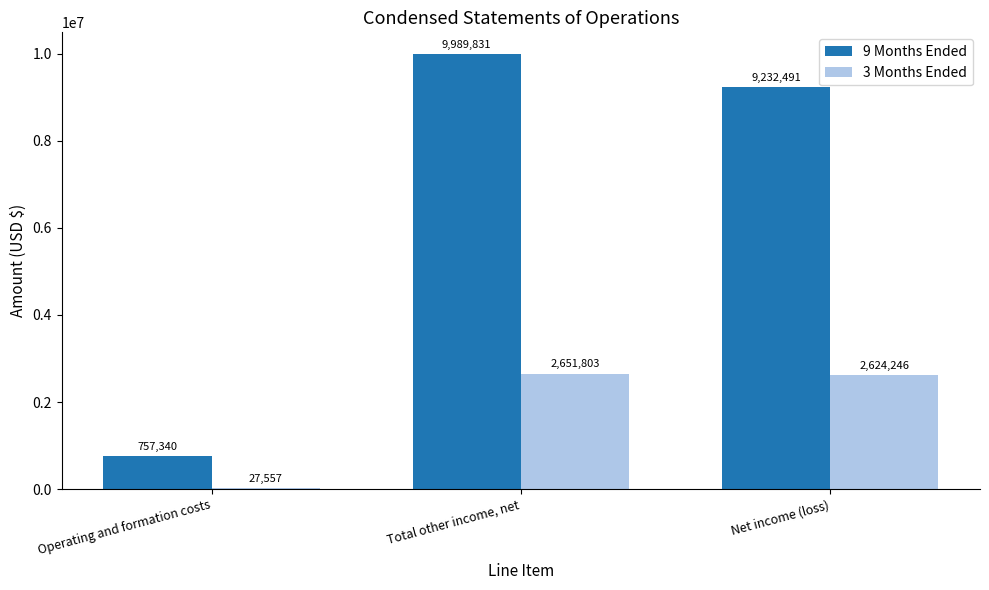

Count the number of data series in this chart.

2